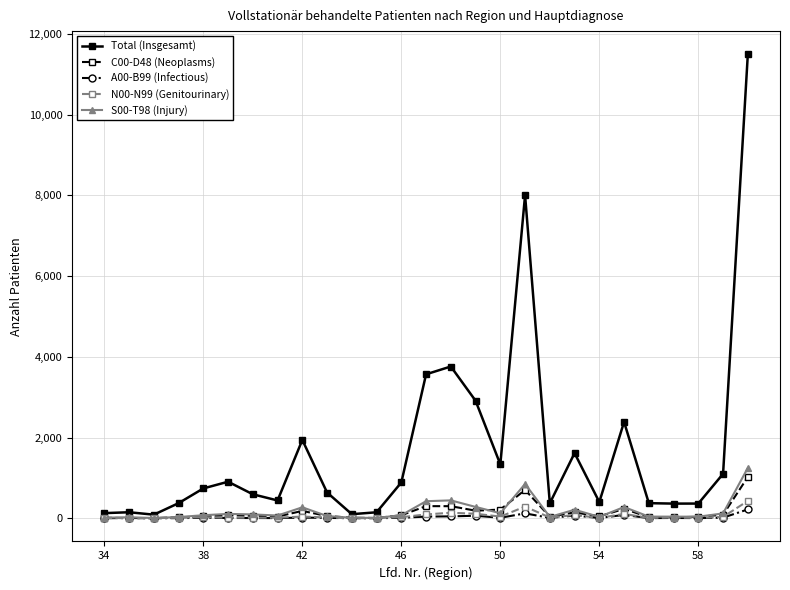

Which series has the largest range (max minus min)?

Total (Insgesamt)